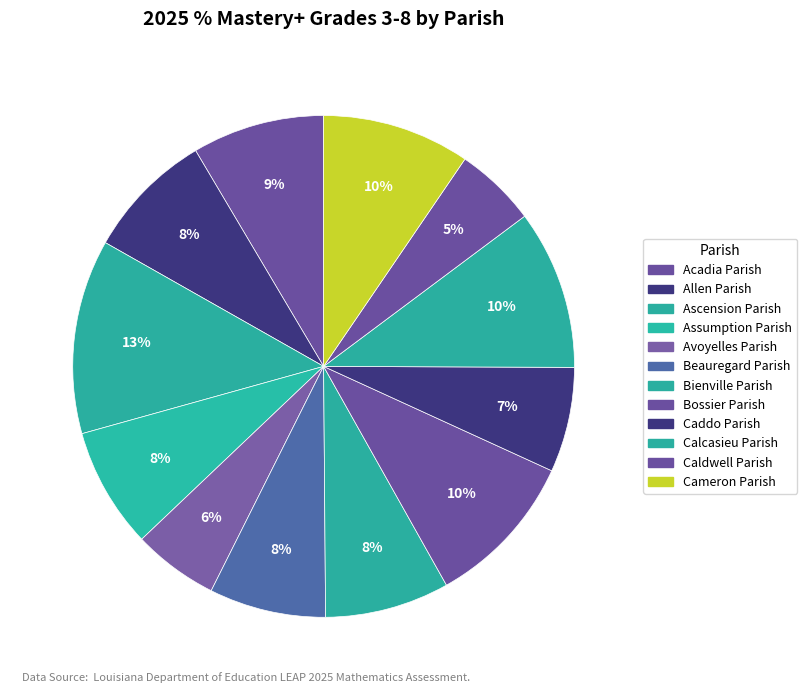

Count the number of slices in the pie.

12